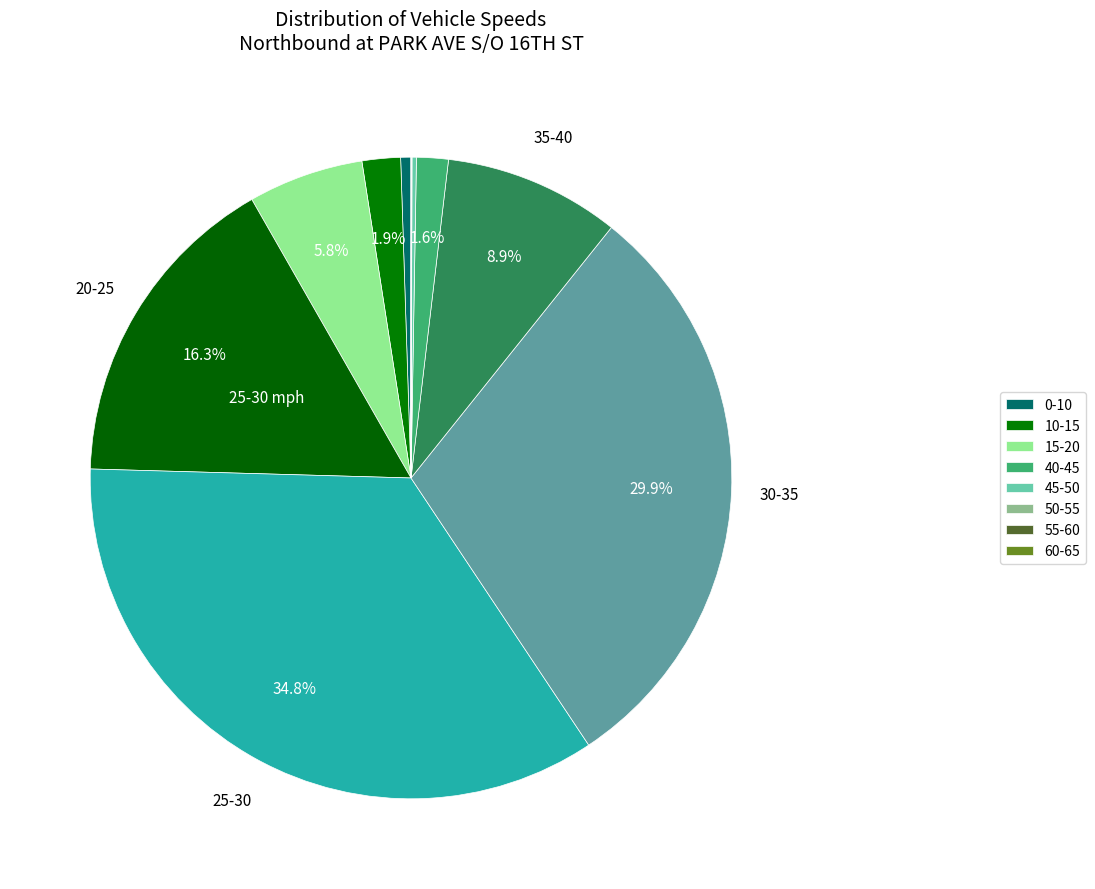

Count the number of slices in the pie.

12